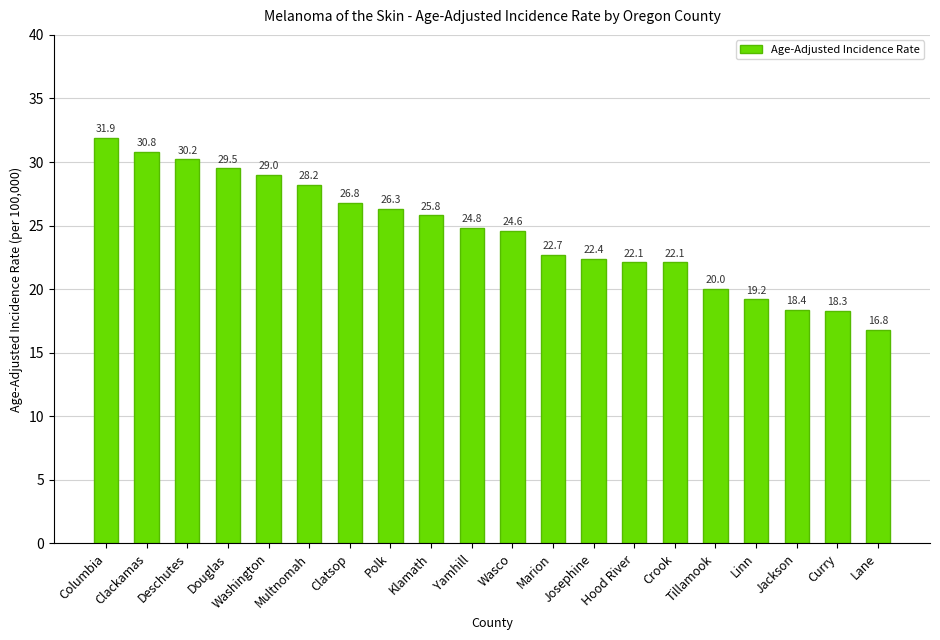

Reading left to right, extract all data points from this chart.

31.9	30.8	30.2	29.5	29.0	28.2	26.8	26.3	25.8	24.8	24.6	22.7	22.4	22.1	22.1	20.0	19.2	18.4	18.3	16.8